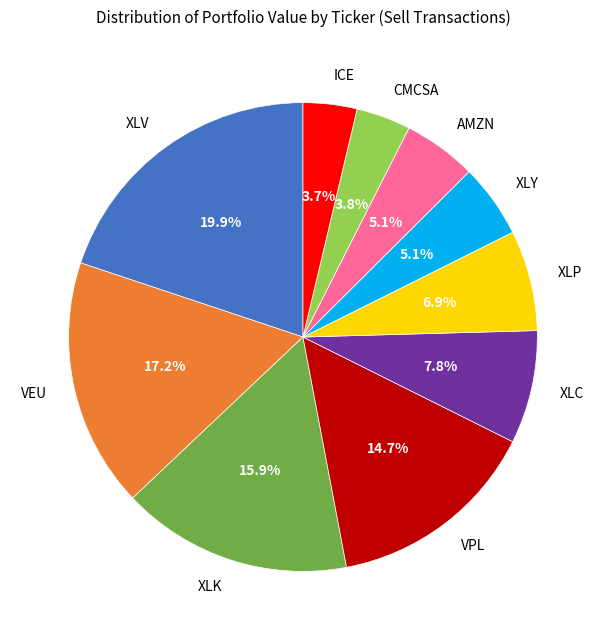

The XLY slice represents 5% of the pie. True or false?

True